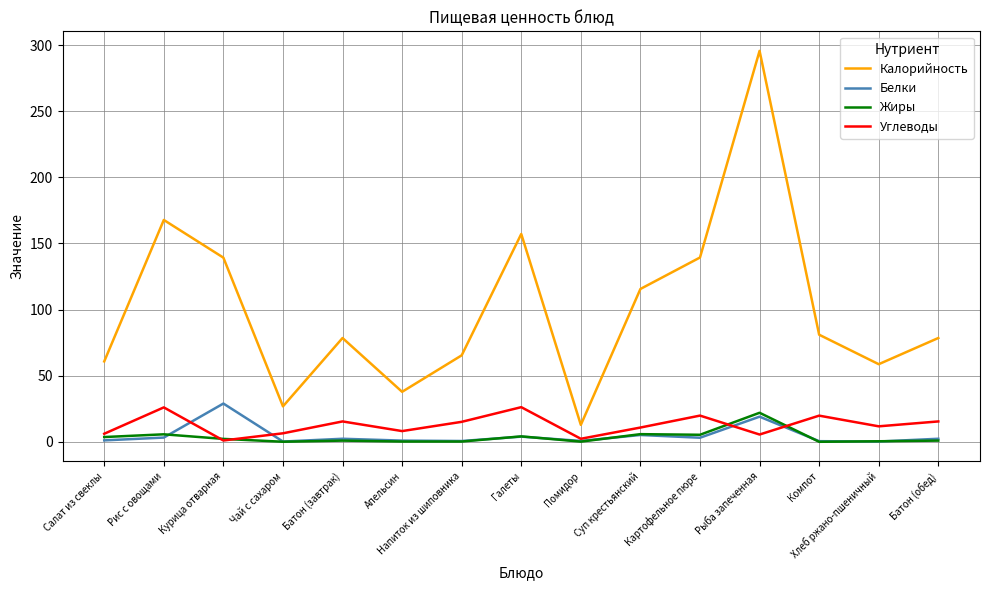

What are all the series names shown in the legend?

Калорийность, Белки, Жиры, Углеводы